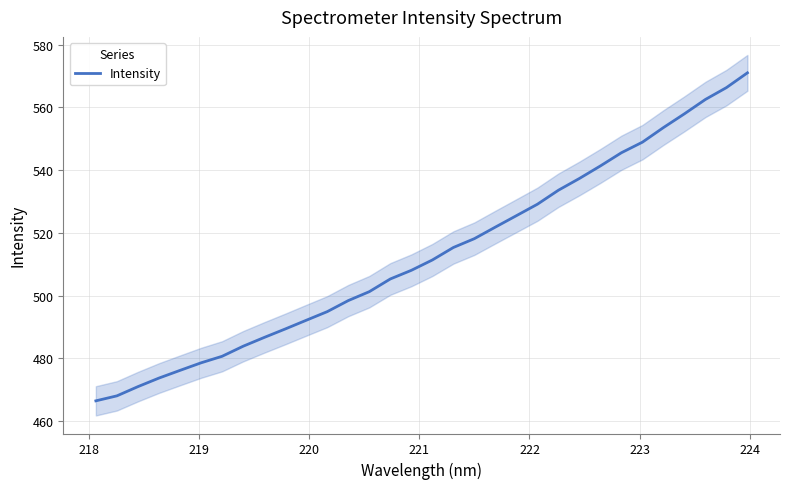

What is the difference between the maximum and minimum values?

104.6